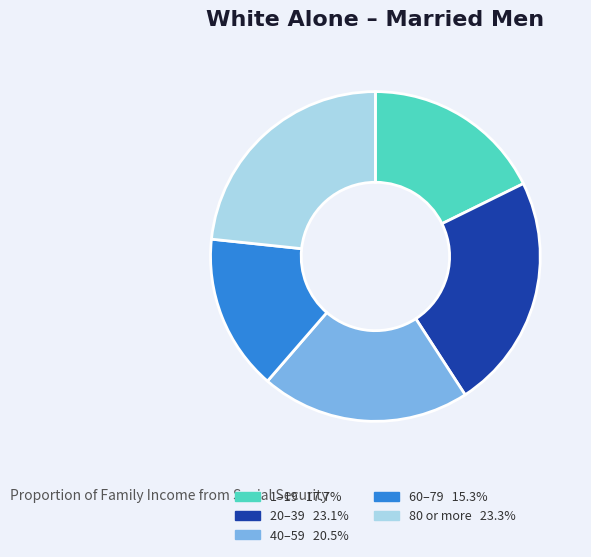

Does any single category account for the majority?

No